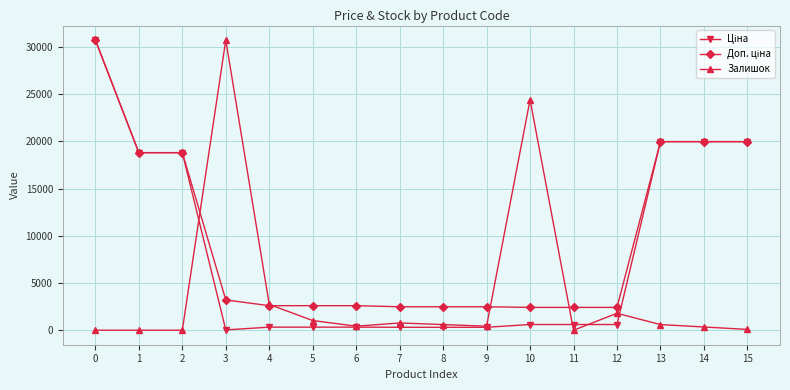

What is the spread (max minus min) of values at 5?

2273.5